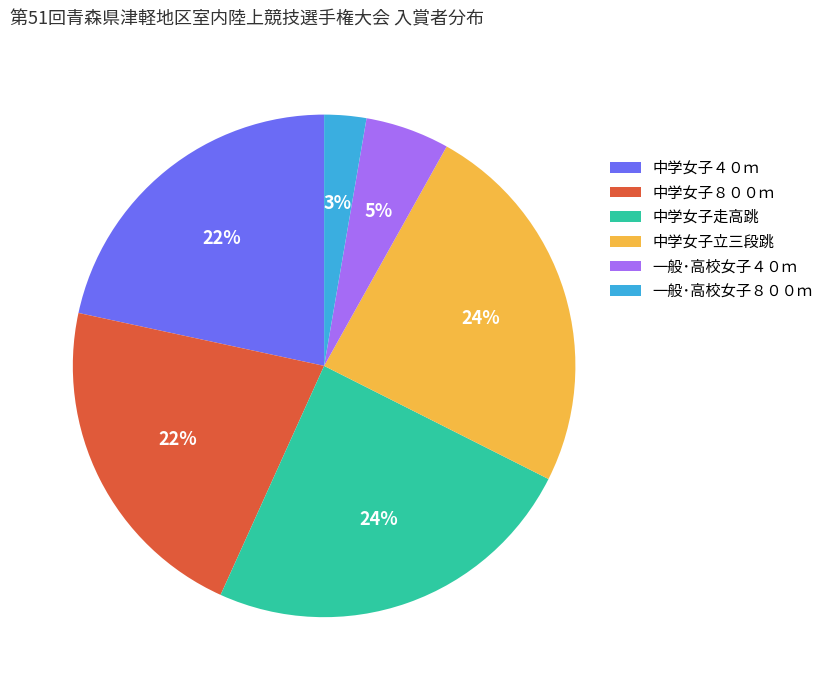

Does 一般･高校女子８００ｍ account for over 50% of the chart?

No